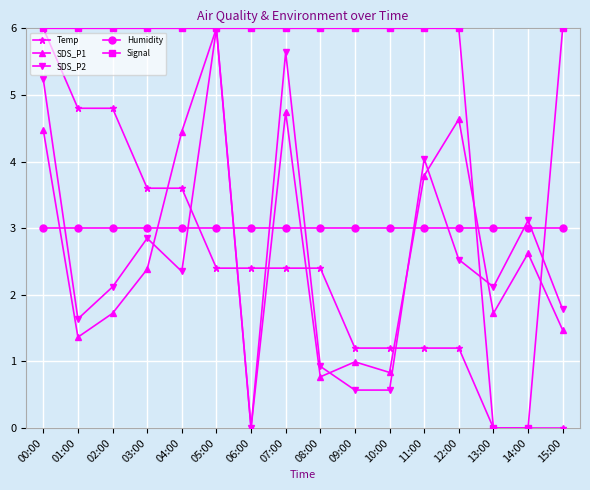

What is the maximum value shown in the chart?

6.0